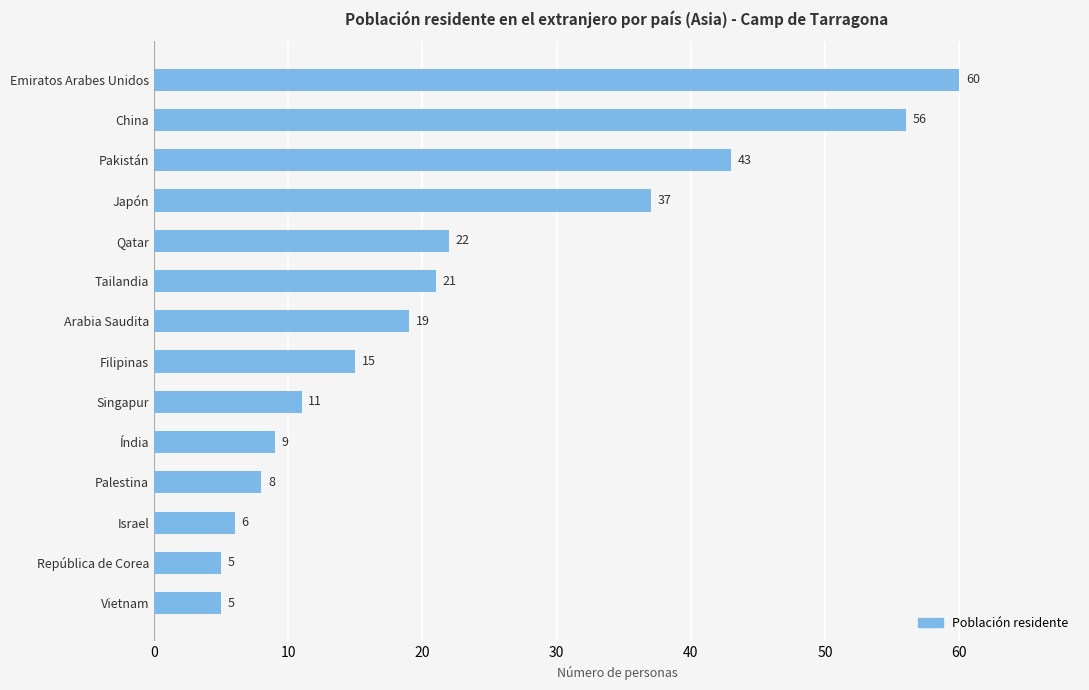

Is it true that the value at Filipinas is 26?

False